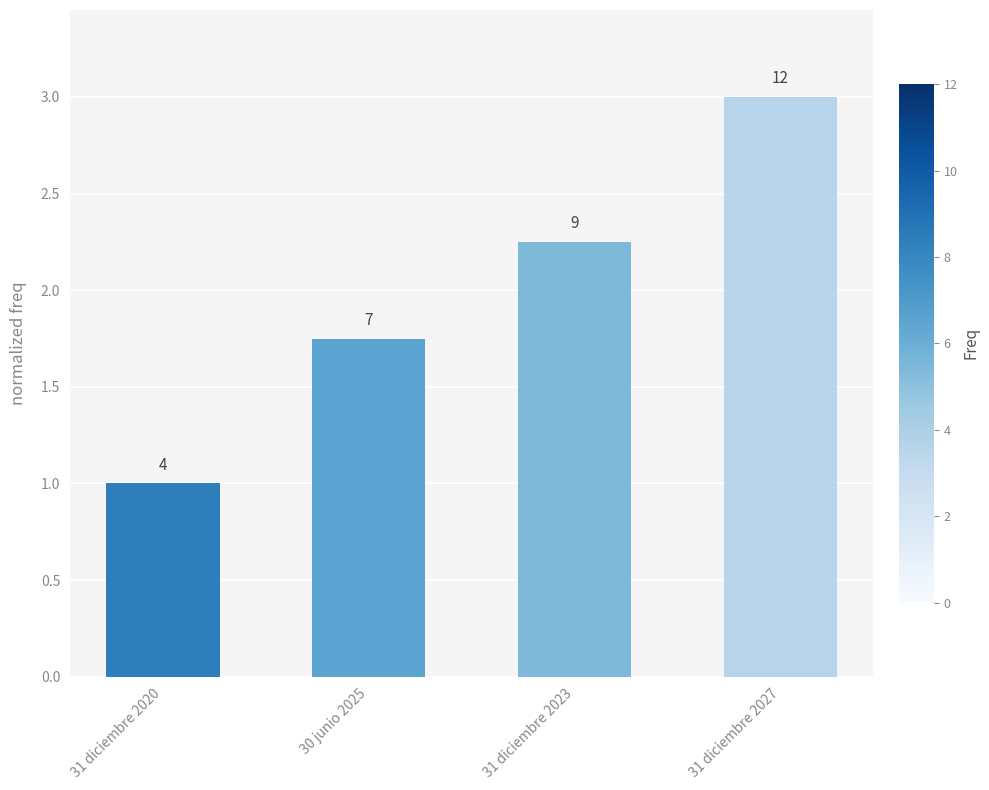

Where is the data nearest to the value 2?

30 junio 2025